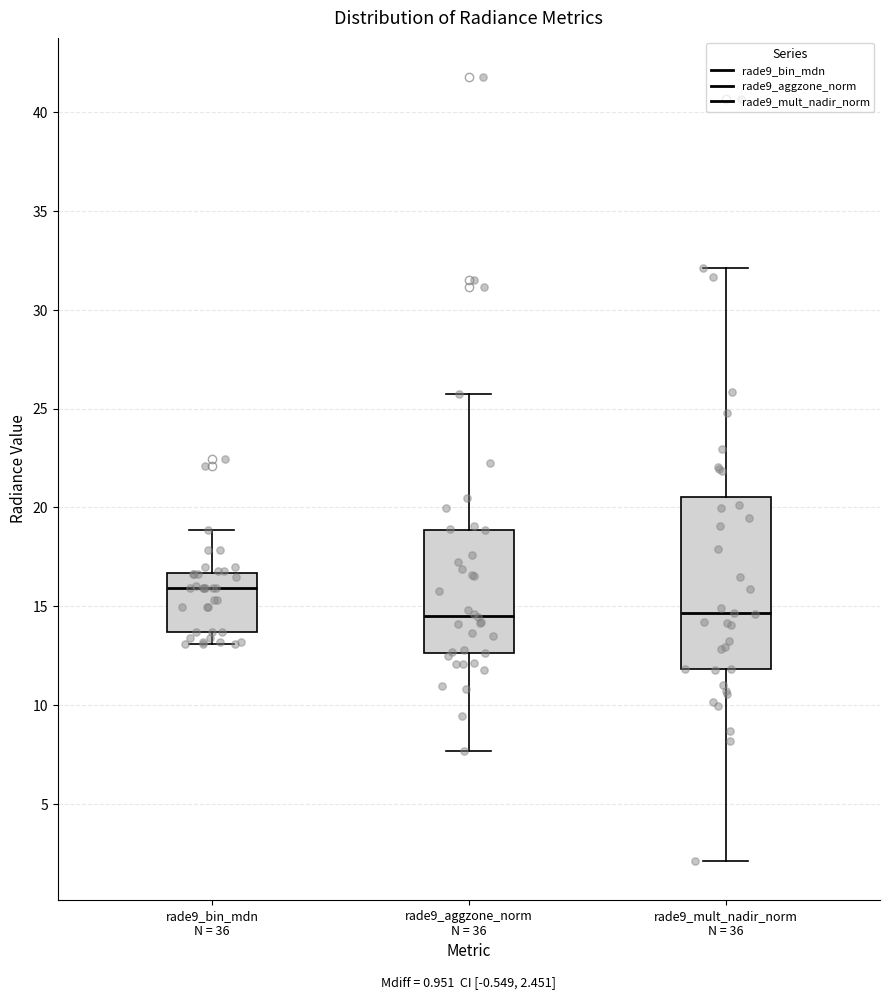

Comparing the boxes themselves (not the whiskers), which one is the tallest?

rade9_mult_nadir_norm N = 36